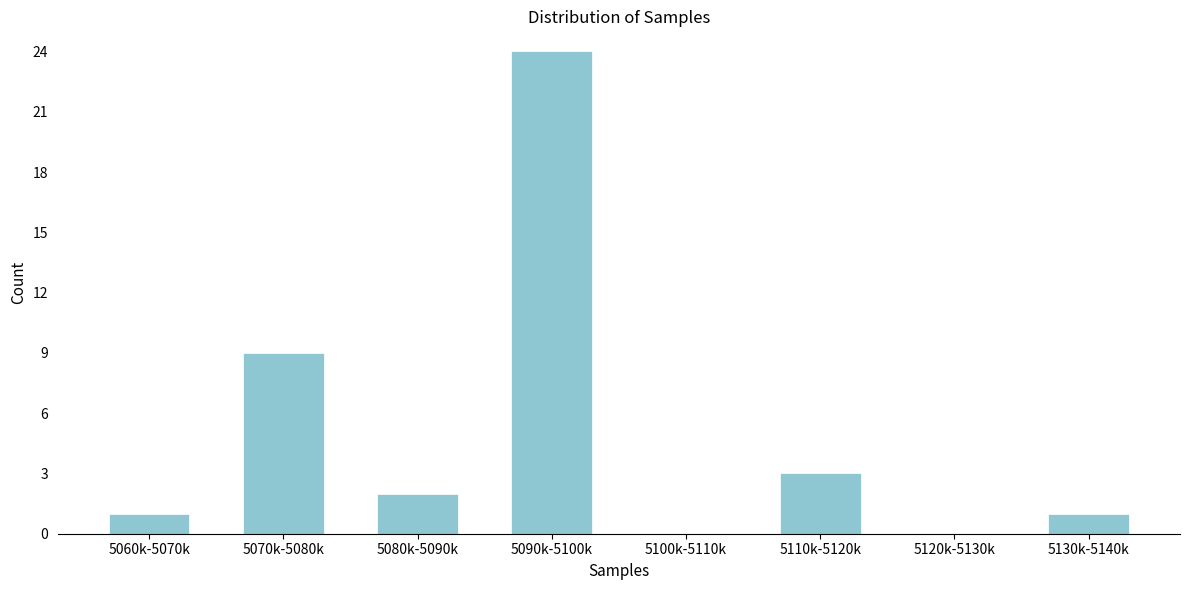

Reading left to right, transcribe all the data shown in this chart.

5060k-5070k=1	5070k-5080k=9	5080k-5090k=2	5090k-5100k=24	5100k-5110k=0	5110k-5120k=3	5120k-5130k=0	5130k-5140k=1